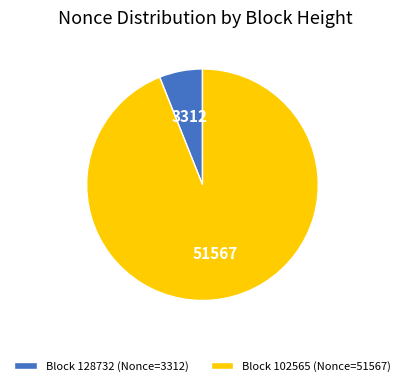

Do Block 128732 (Nonce=3312) and Block 102565 (Nonce=51567) together represent more than half of the pie?

Yes